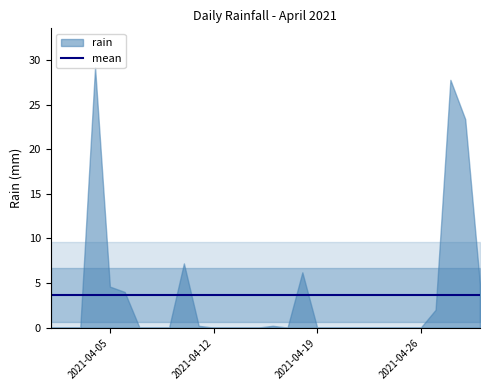

Which has a higher value, 2021-04-19 or 2021-04-08?

2021-04-19